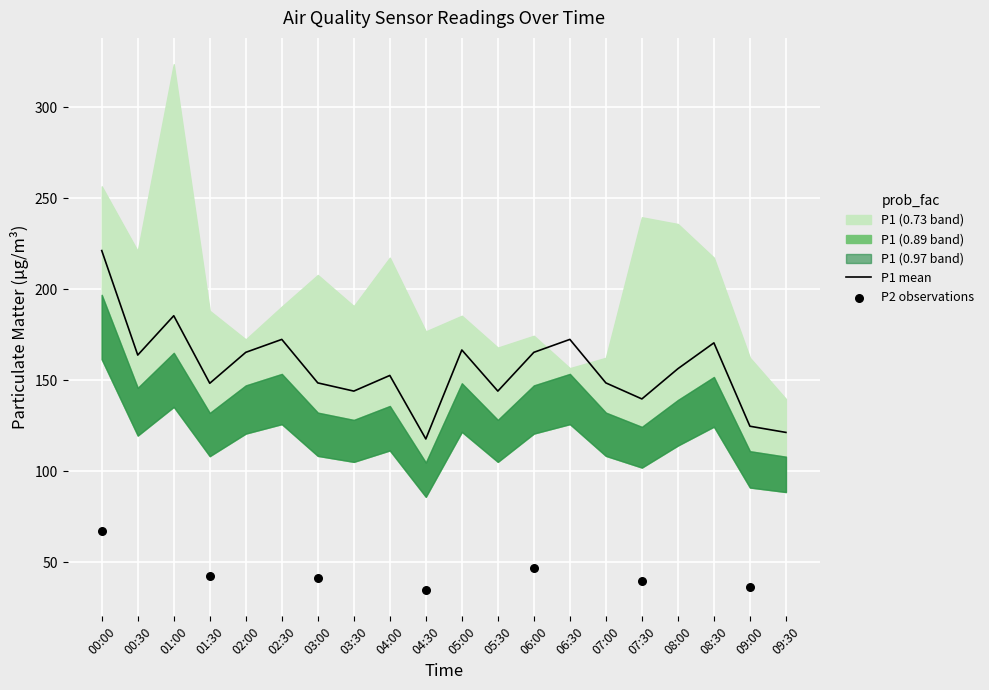

What is the total value across all series at 06:00?

386.7